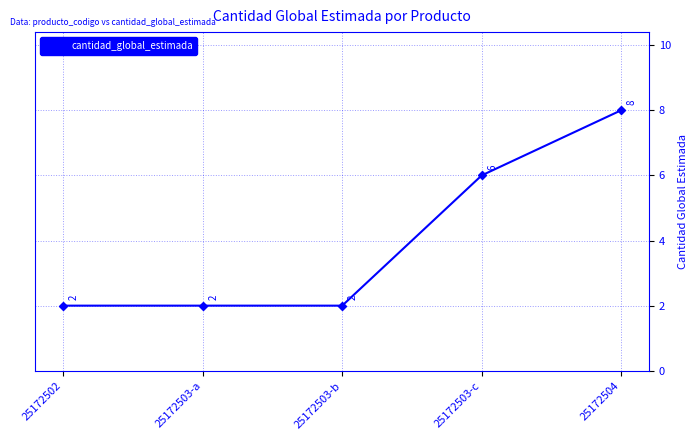

At which category does the chart reach its peak across all series?

25172504